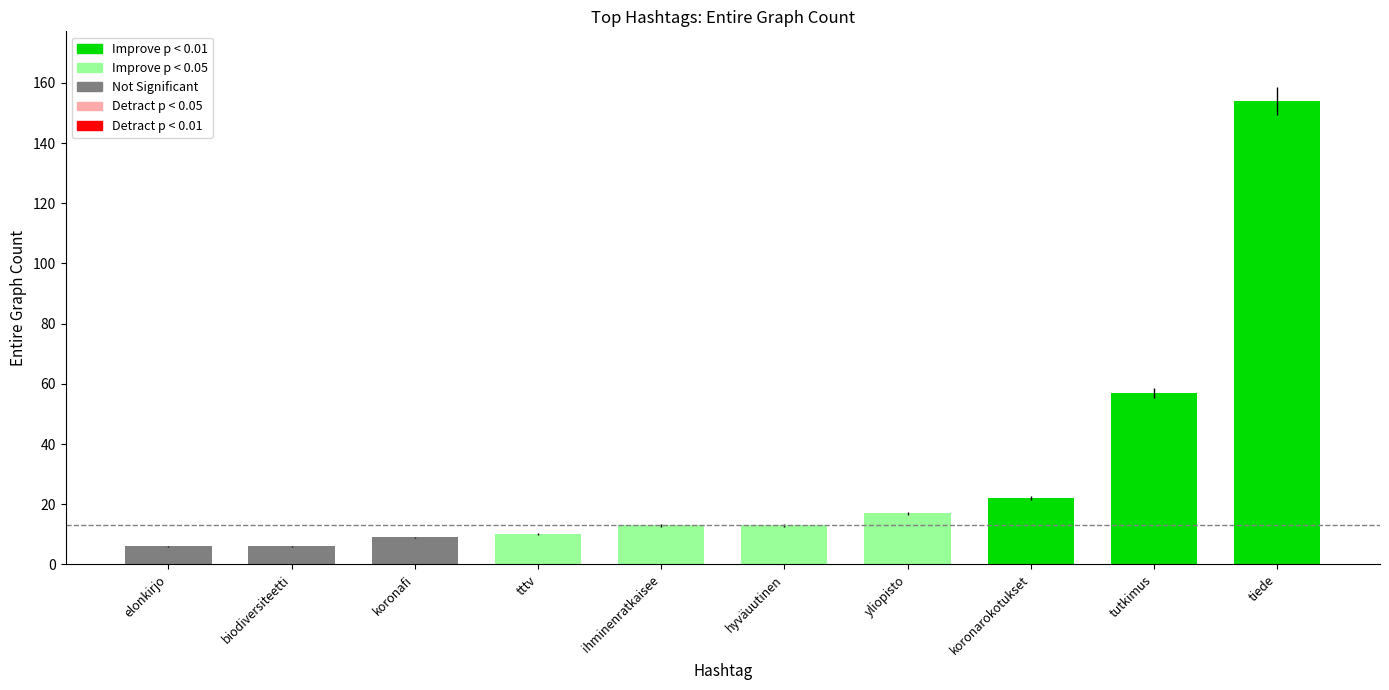

Approximately how many times larger is the value at koronafi compared to elonkirjo?

1.5